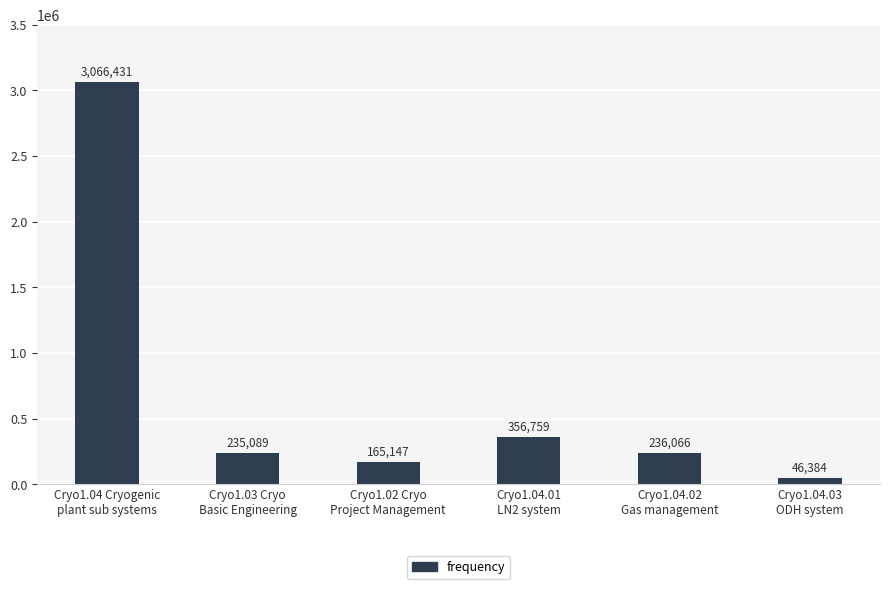

Rank the categories by value from highest to lowest.

Cryo1.04 Cryogenic
plant sub systems, Cryo1.04.01
LN2 system, Cryo1.04.02
Gas management, Cryo1.03 Cryo
Basic Engineering, Cryo1.02 Cryo
Project Management, Cryo1.04.03
ODH system